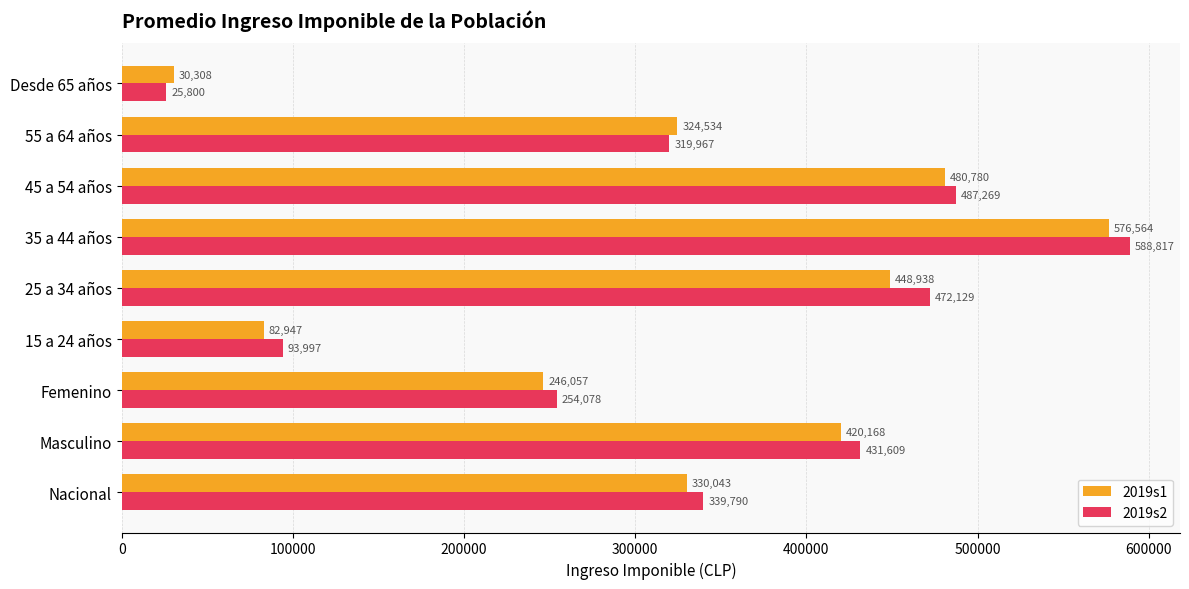

Is it true that 2019s1 equals 217310.4 at Nacional?

False